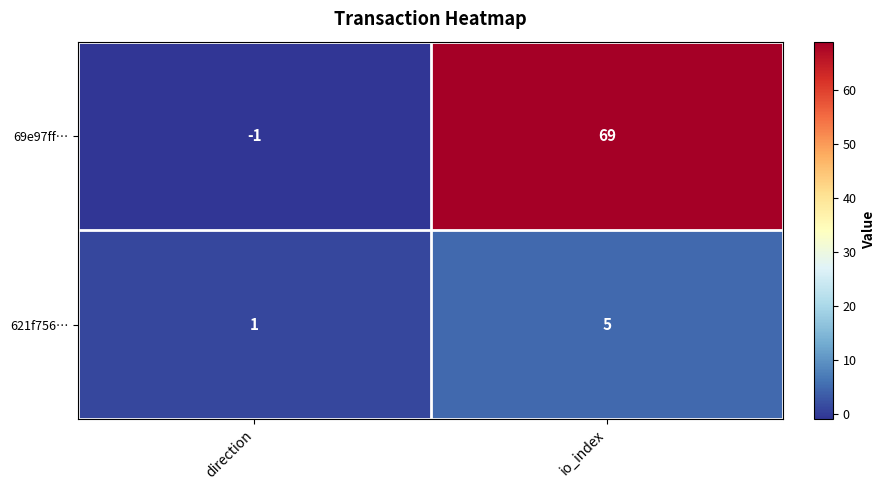

The 621f756… series shows 1 at direction. True or false?

True